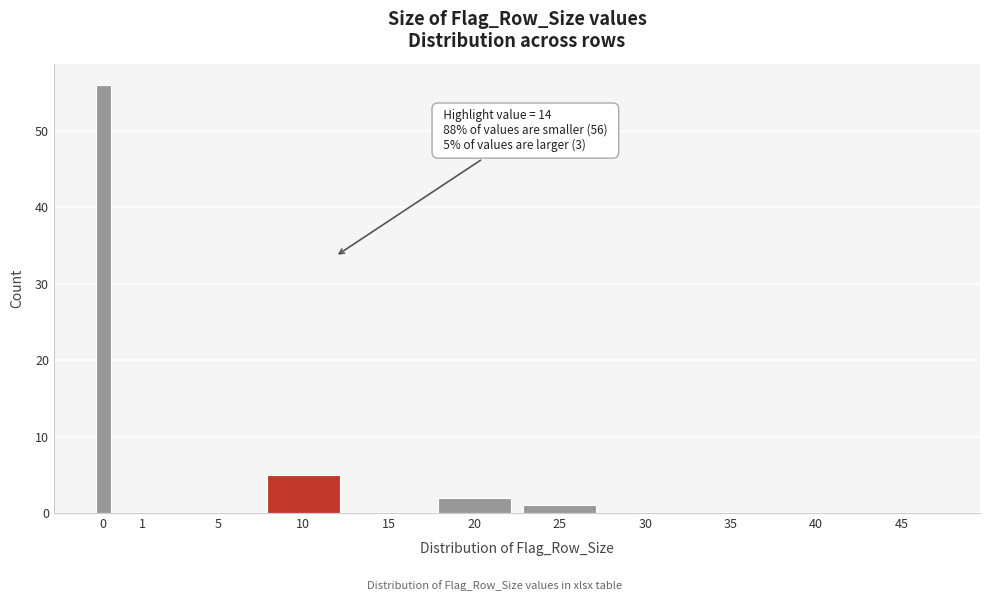

Reading left to right, transcribe all the data shown in this chart.

0=56	1=0	5=0	10=5	15=0	20=2	25=1	30=0	35=0	40=0	45=0